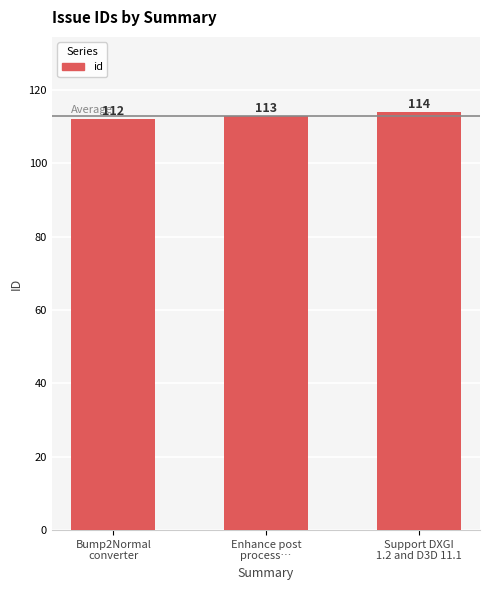

How many bars are there in total?

3